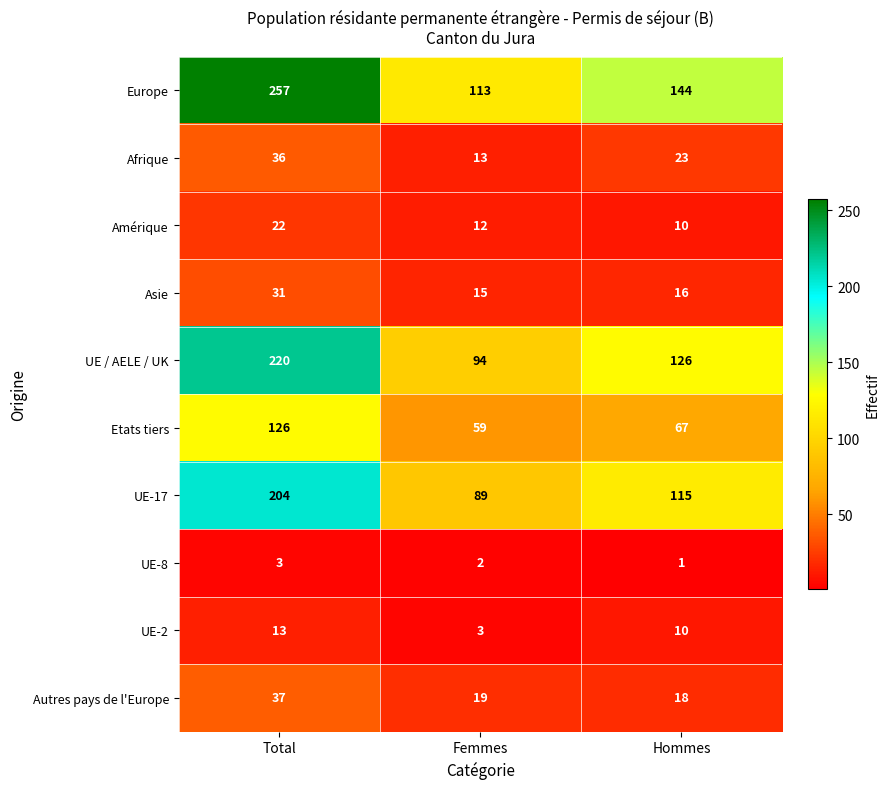

At which label is Europe closest to 185?

Hommes